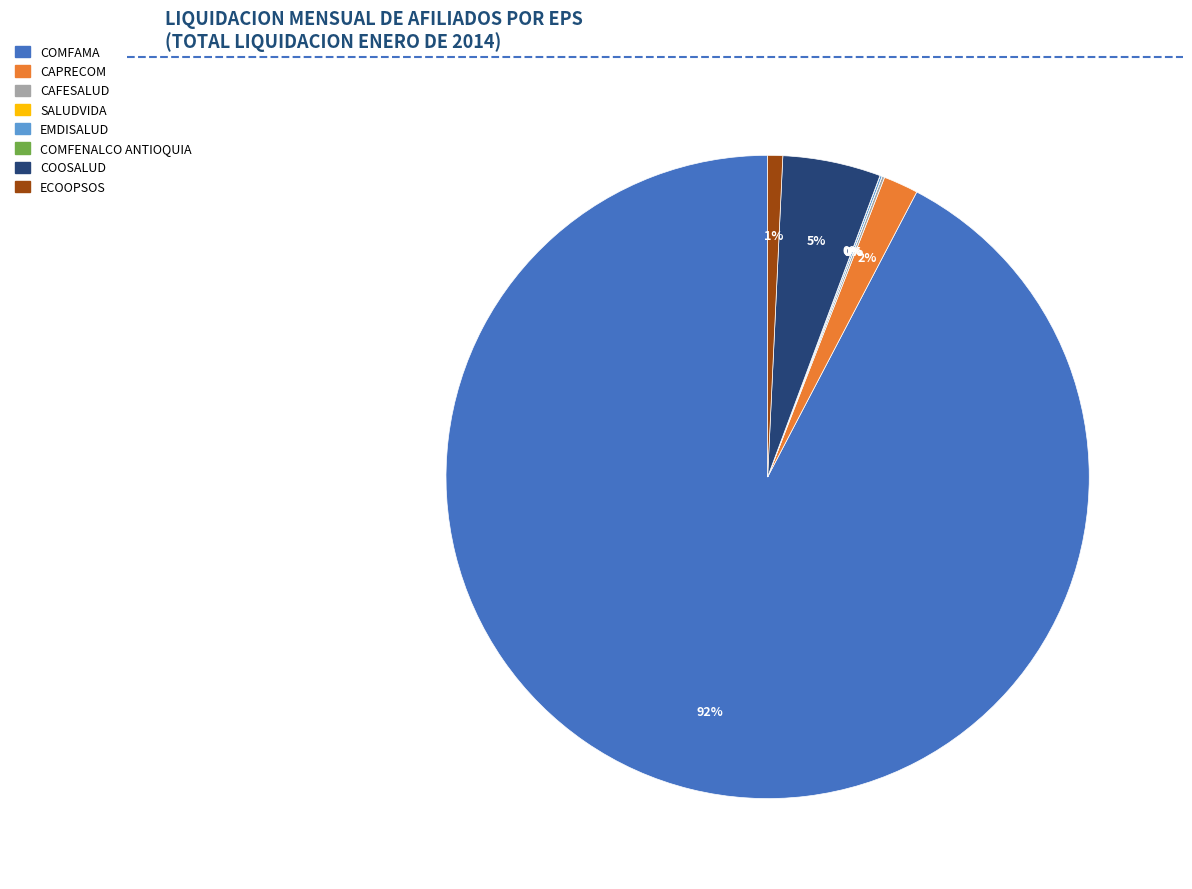

True or false: COMFAMA accounts for 92% of the total.

True